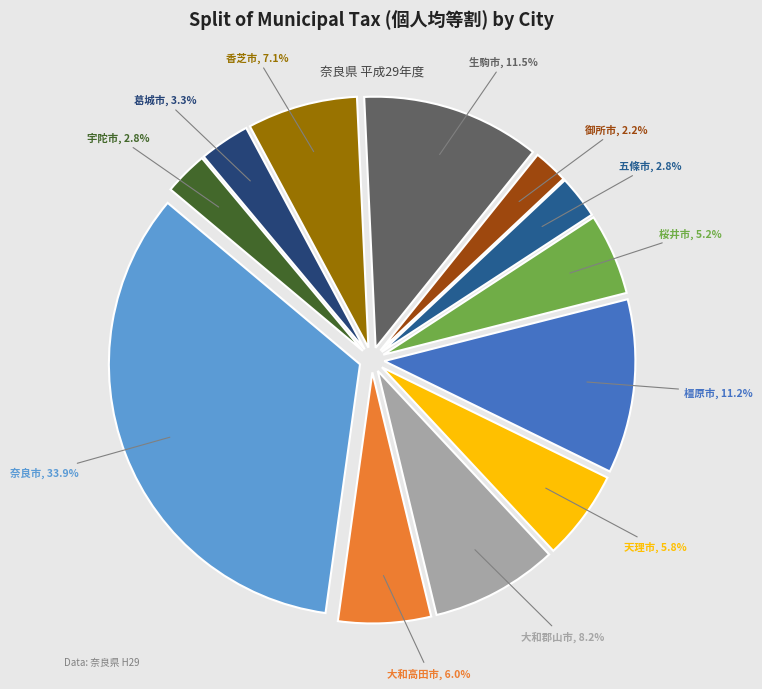

The 五條市 slice represents 3% of the pie. True or false?

True